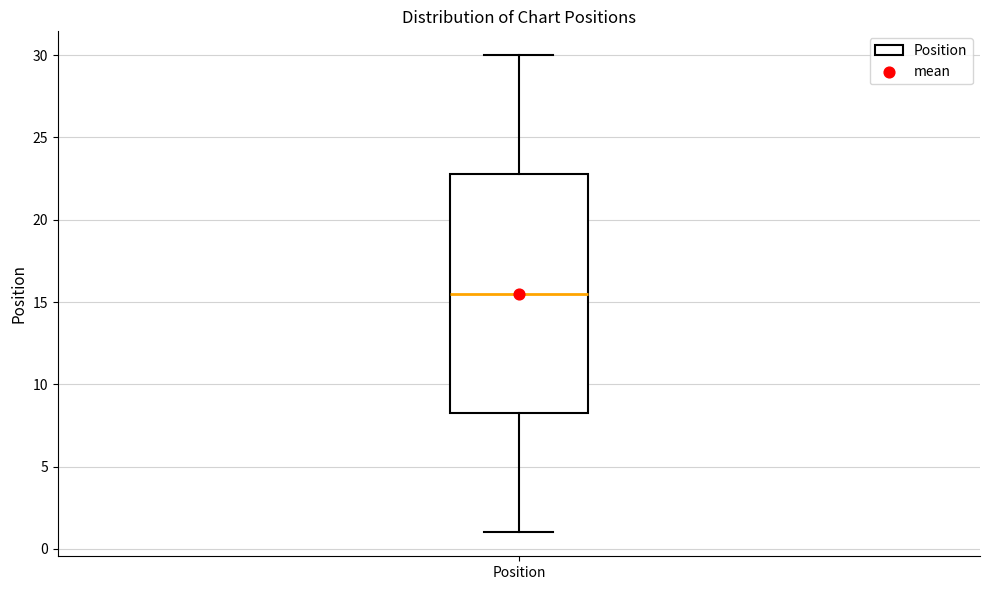

Transcribe this box plot: give where the median line is, the range the box spans, and where the two whiskers end, as read against the y-axis. The values are not printed on the chart, so give them approximately, as read against the axis.

median 15.5, box 8.5 to 23.0, whiskers 1.0 to 30.0